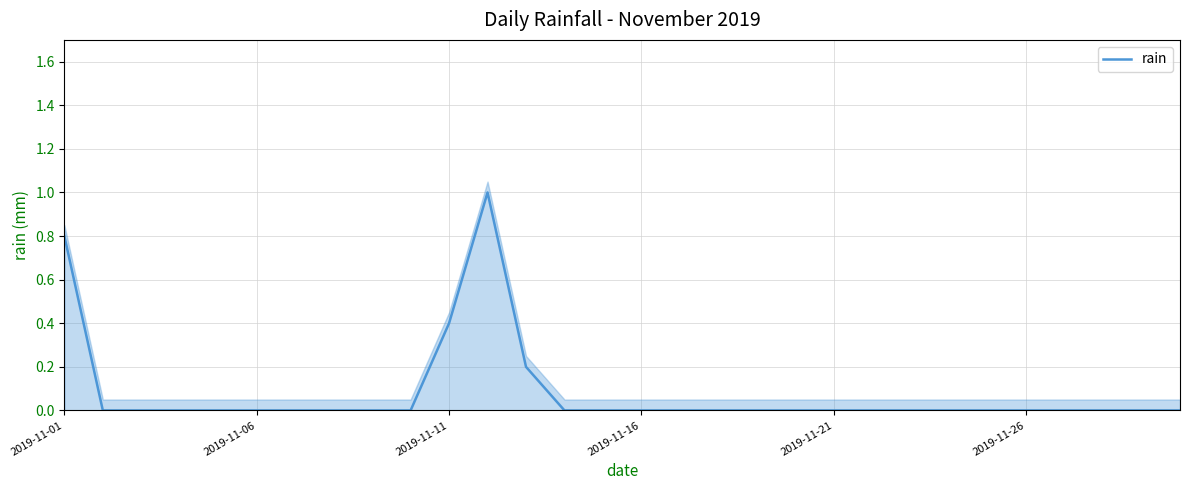

Reading right to left, what are all the values shown in this chart?

0.0	0.0	0.0	0.0	0.0	0.0	0.0	0.0	0.0	0.0	0.0	0.0	0.0	0.0	0.0	0.0	0.0	0.2	1.0	0.4	0.0	0.0	0.0	0.0	0.0	0.0	0.0	0.0	0.0	0.8